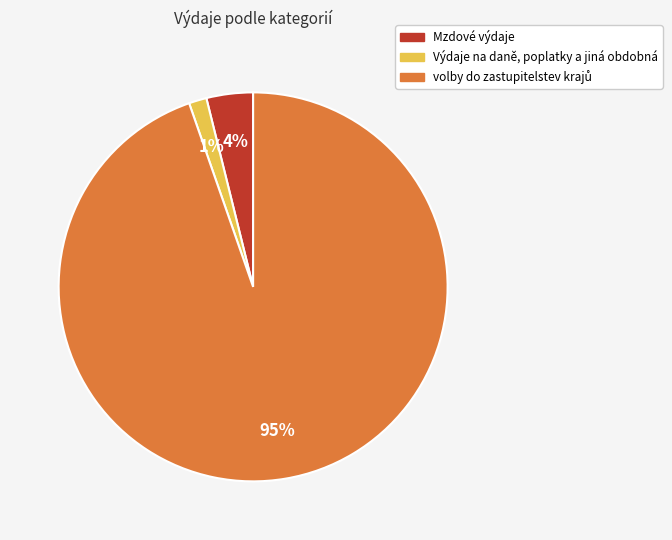

To the nearest percent, what percentage of the pie is Mzdové výdaje?

4%